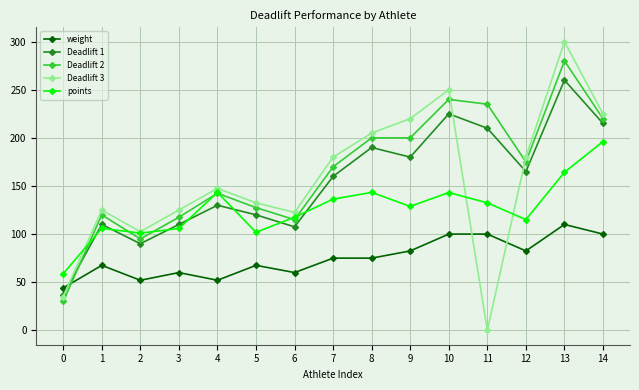

True or false: Deadlift 1 and Deadlift 2 cross at least once.

True